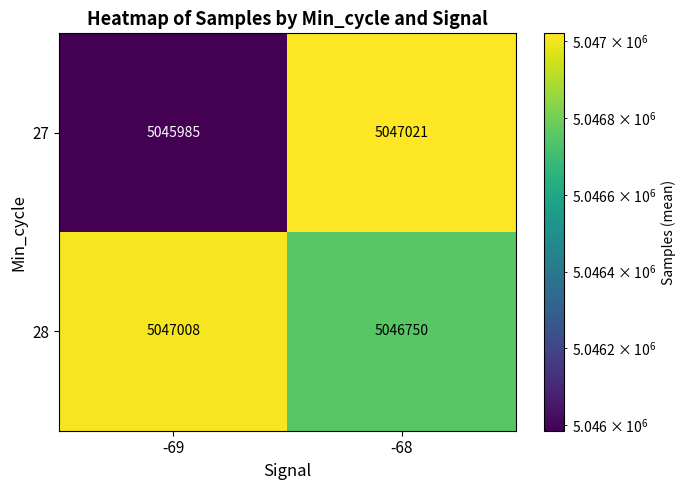

The 28 series shows 2409654 at -69. True or false?

False